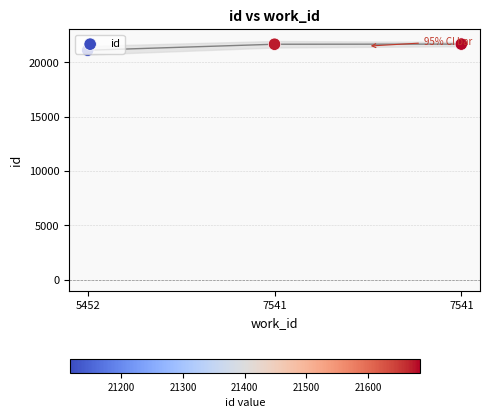

What is the change in value from 5452 to 7541?

+554